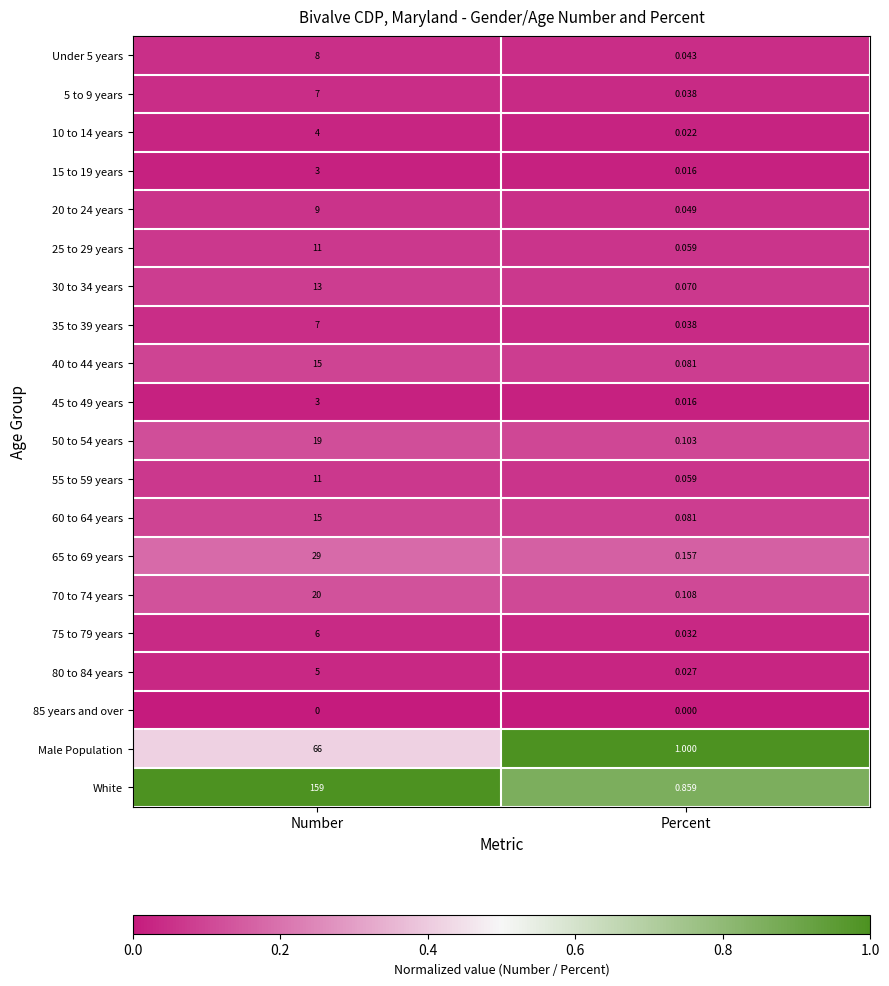

List the labels in order of 10 to 14 years value, smallest first.

Percent, Number